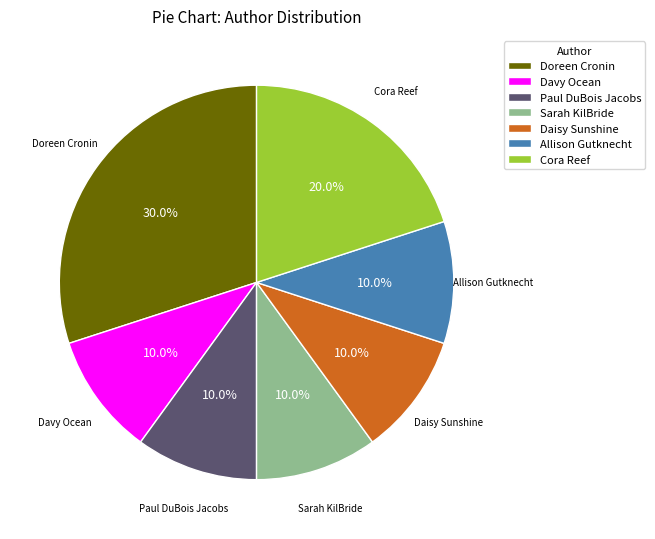

Which slice is the largest?

Doreen Cronin